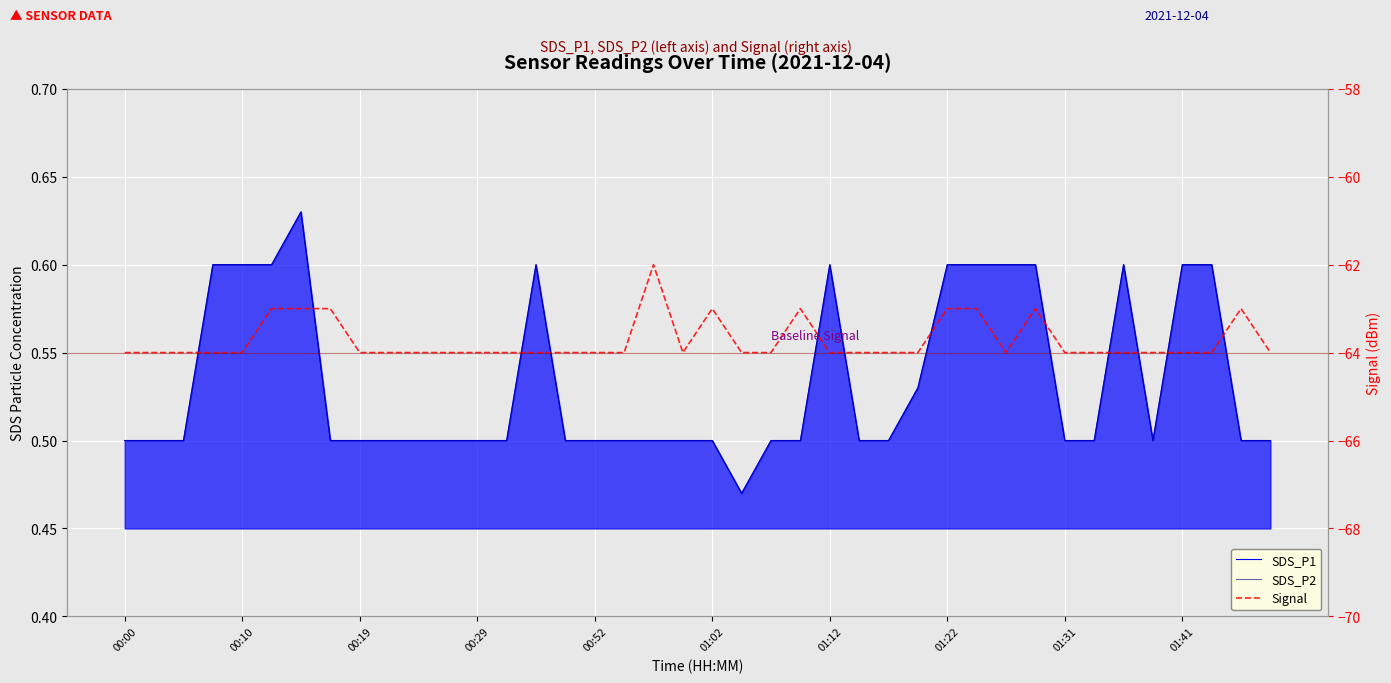

What is the approximate value of Signal at 00:00?

-64.0